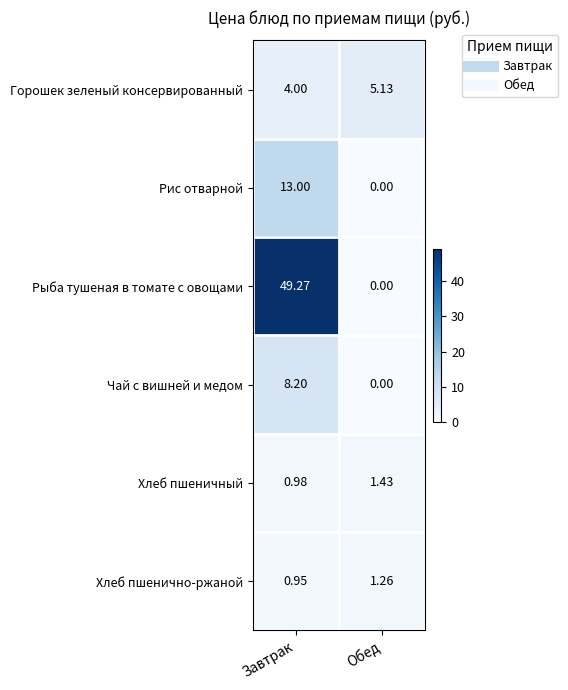

List the series in order of their peak value, highest first.

Рыба тушеная в томате с овощами, Рис отварной, Чай с вишней и медом, Горошек зеленый консервированный, Хлеб пшеничный, Хлеб пшенично-ржаной